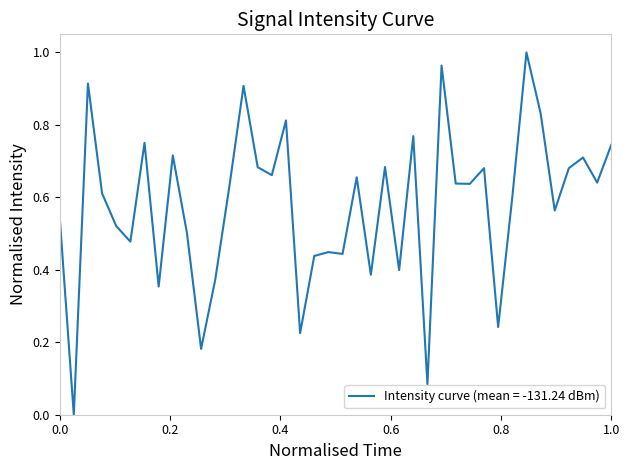

What is the sum of all values?

23.1